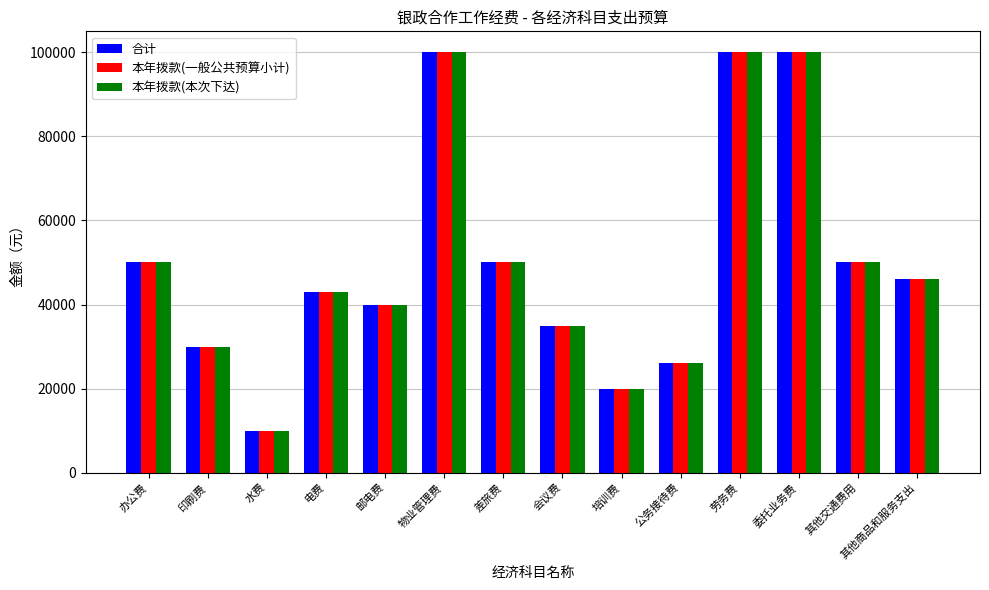

Count the number of categories in the chart.

14